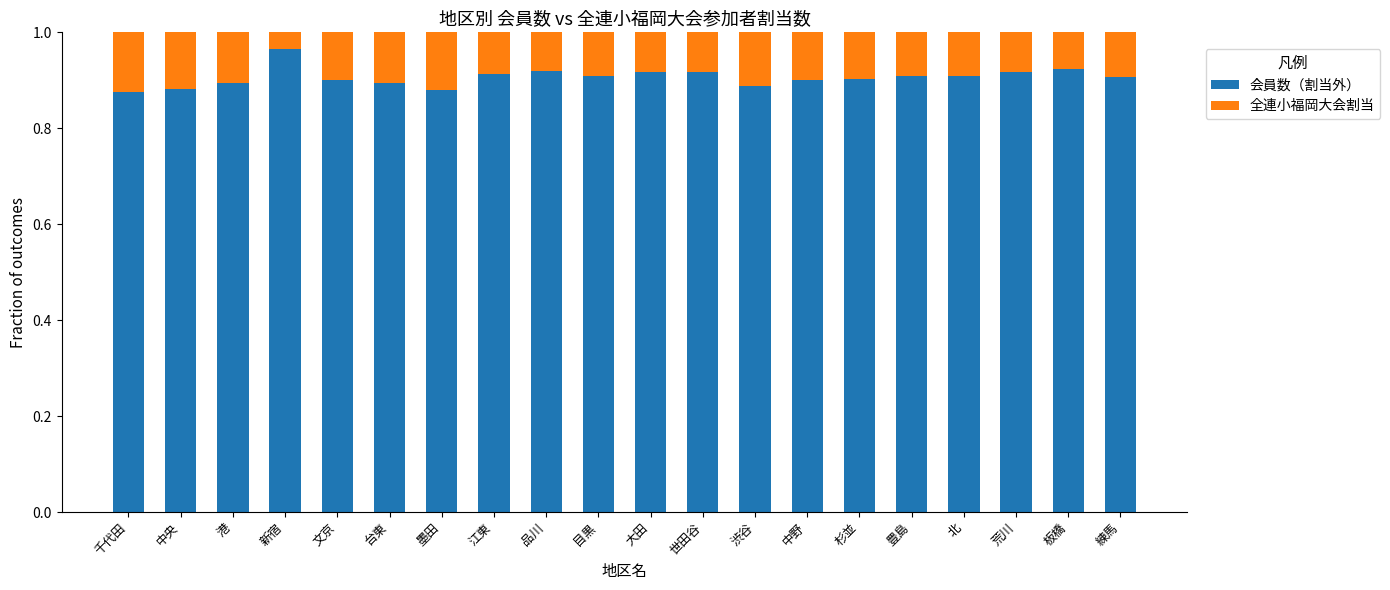

True or false: 会員数（割当外） has a value of 0.6 at 品川.

False